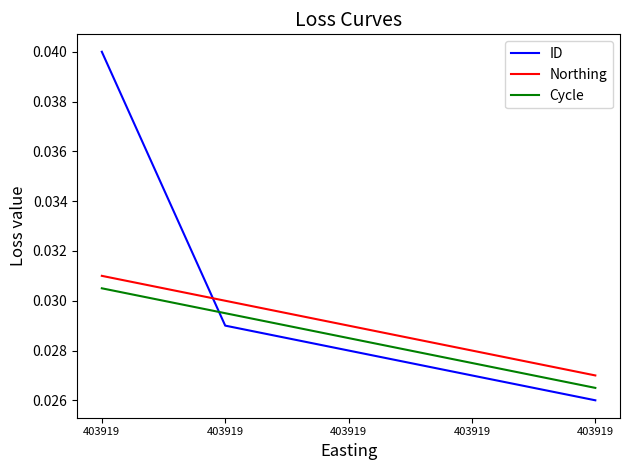

The value of Cycle at 403919 is 0.0. True or false?

True